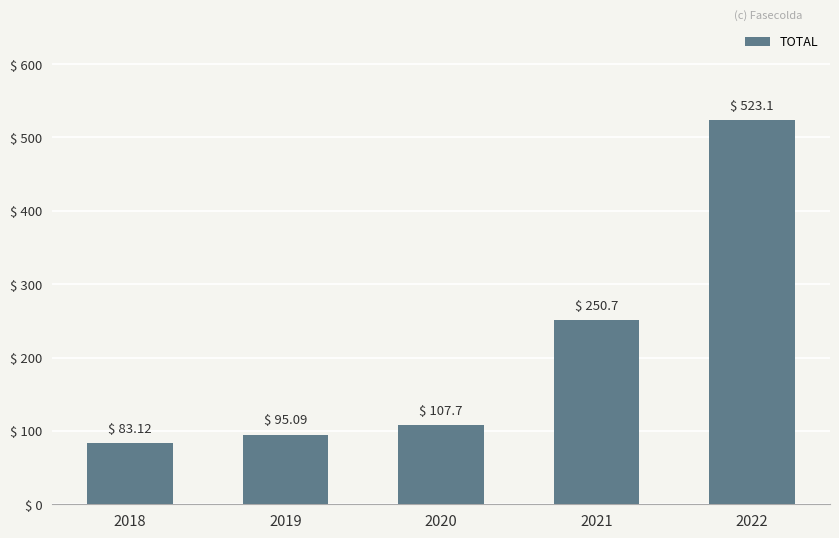

What is the difference between the values at 2018 and 2021?

167.6